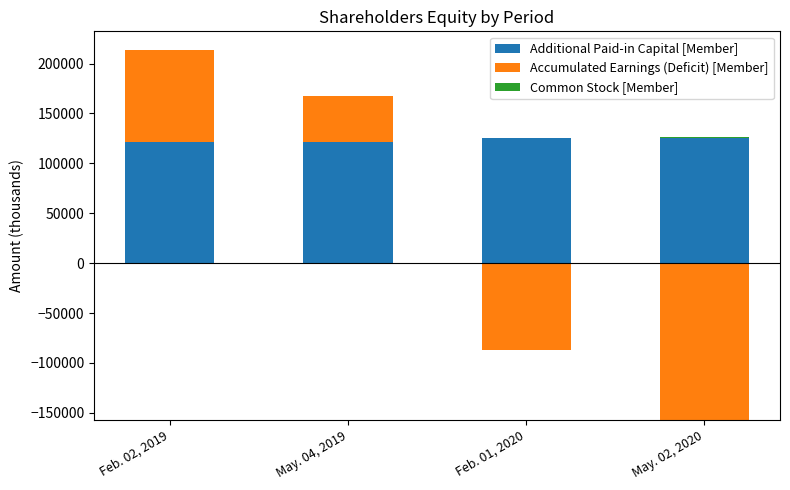

What is the approximate value of Additional Paid-in Capital [Member] at Feb. 02, 2019?

121635